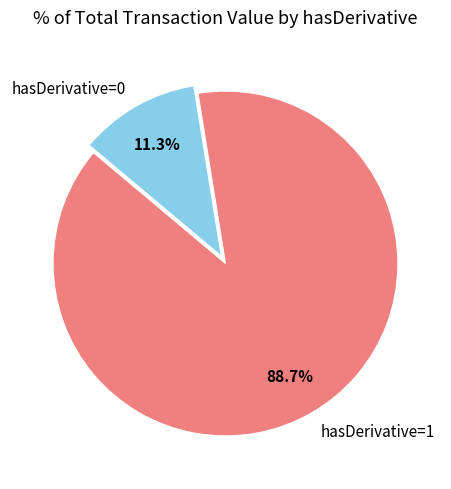

What portion of the pie excludes hasDerivative=0?

88.7%